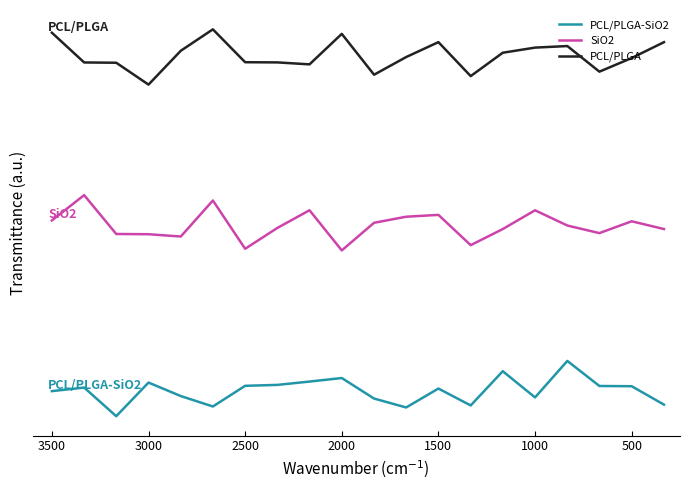

What is the sum of all PCL/PLGA-SiO2 values?

73.4